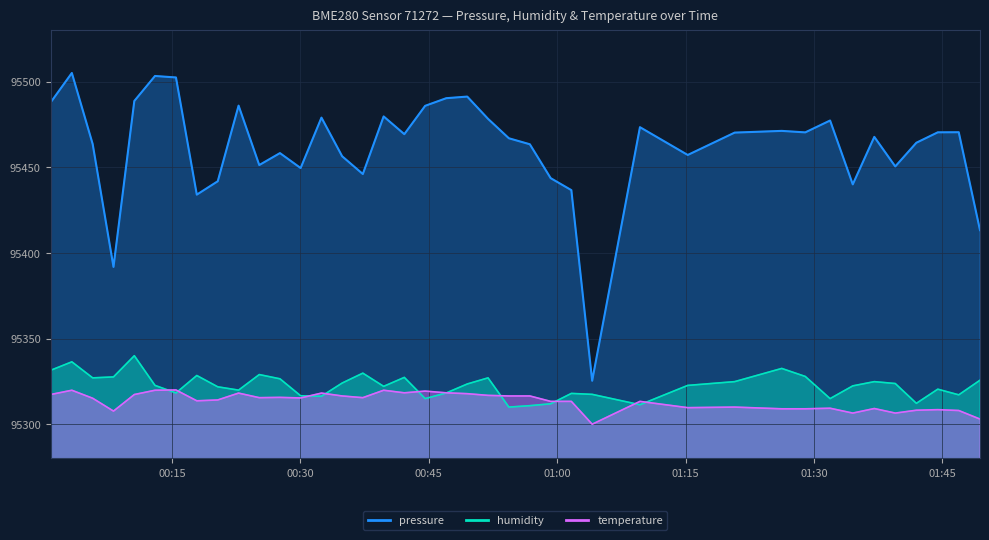

Rank the series by their maximum value, from highest to lowest.

pressure, humidity, temperature